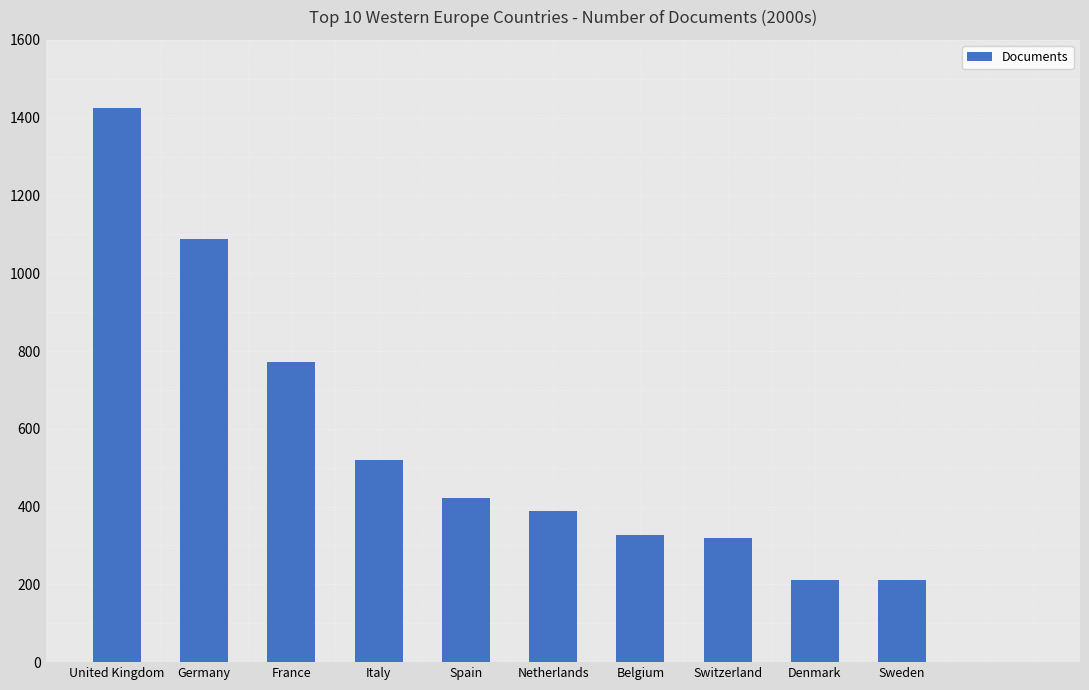

How many data points are less than 422?

5